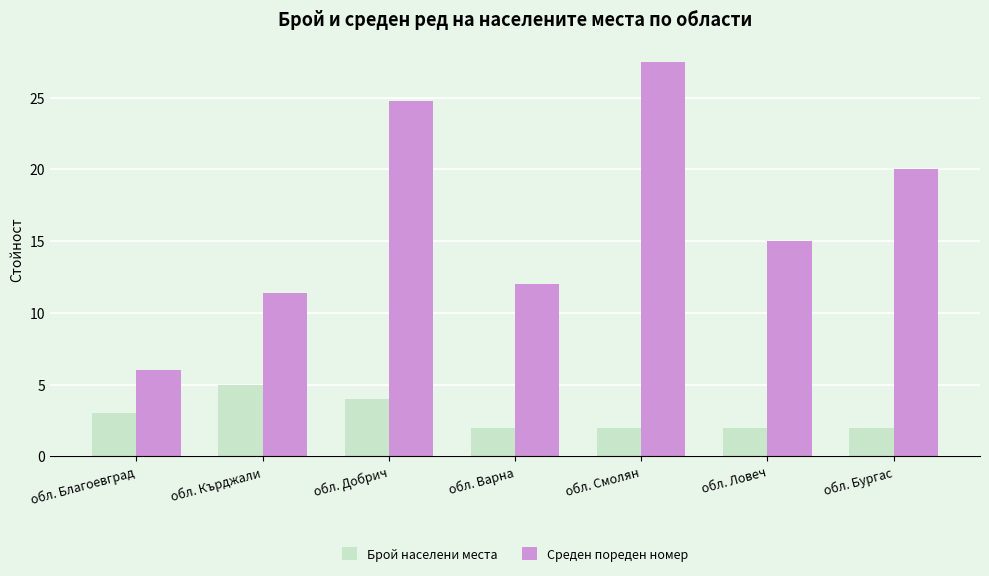

What is the average value of the Брой населени места series?

2.9